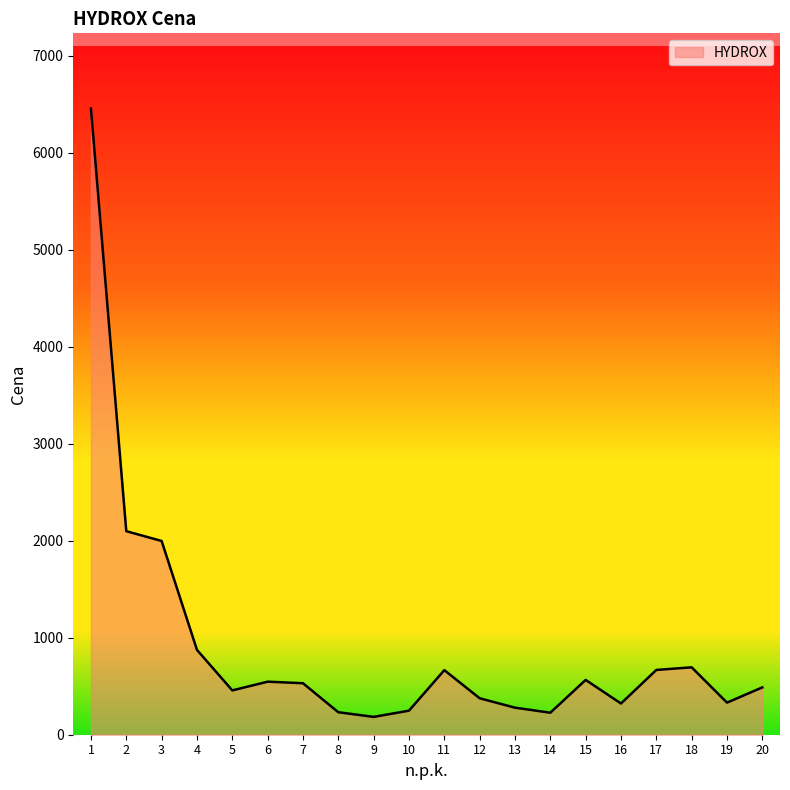

What is the ratio of the value at 6 to the value at 15?

1.0